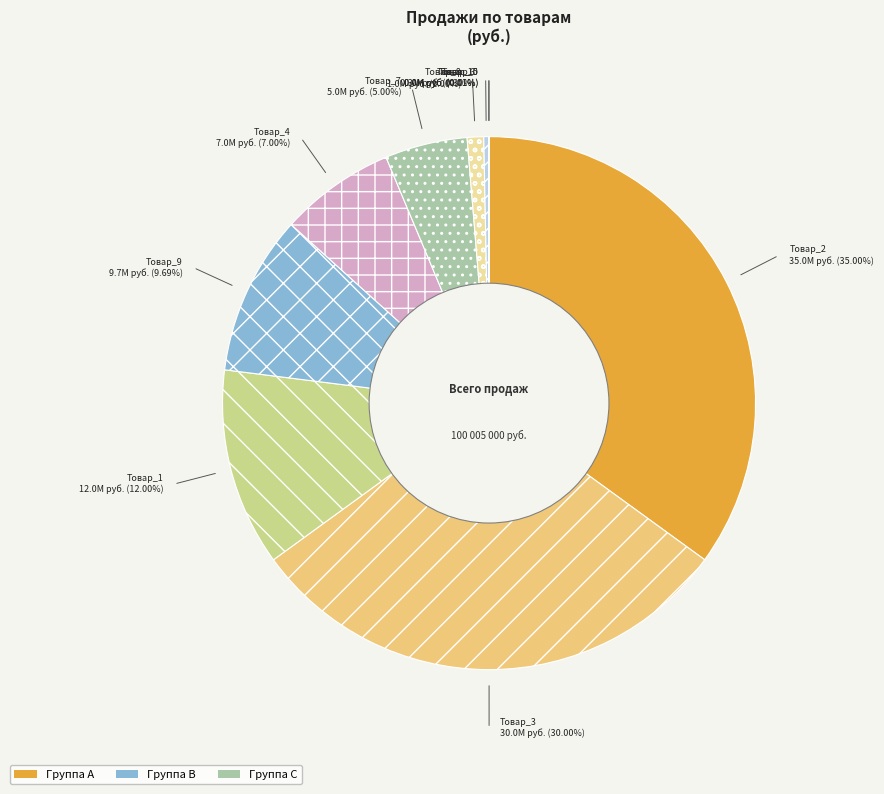

What is the change in value from Товар_2 to Товар_4?

-28000000